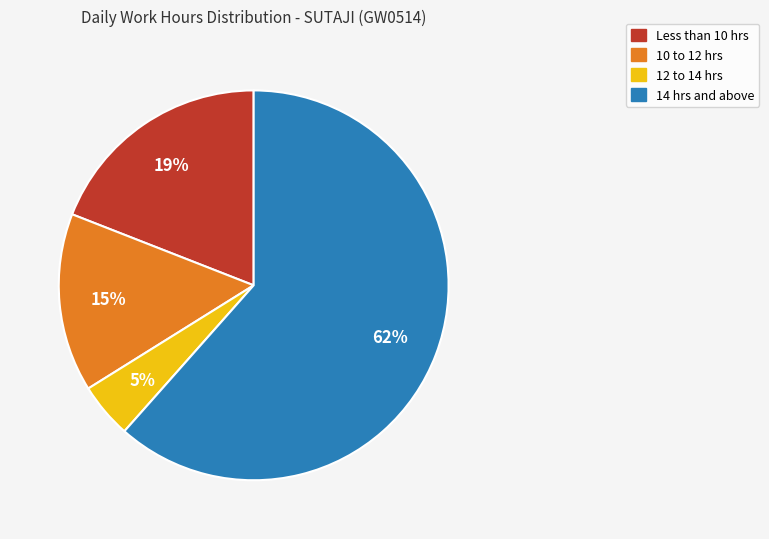

Is there a majority slice in this chart?

Yes